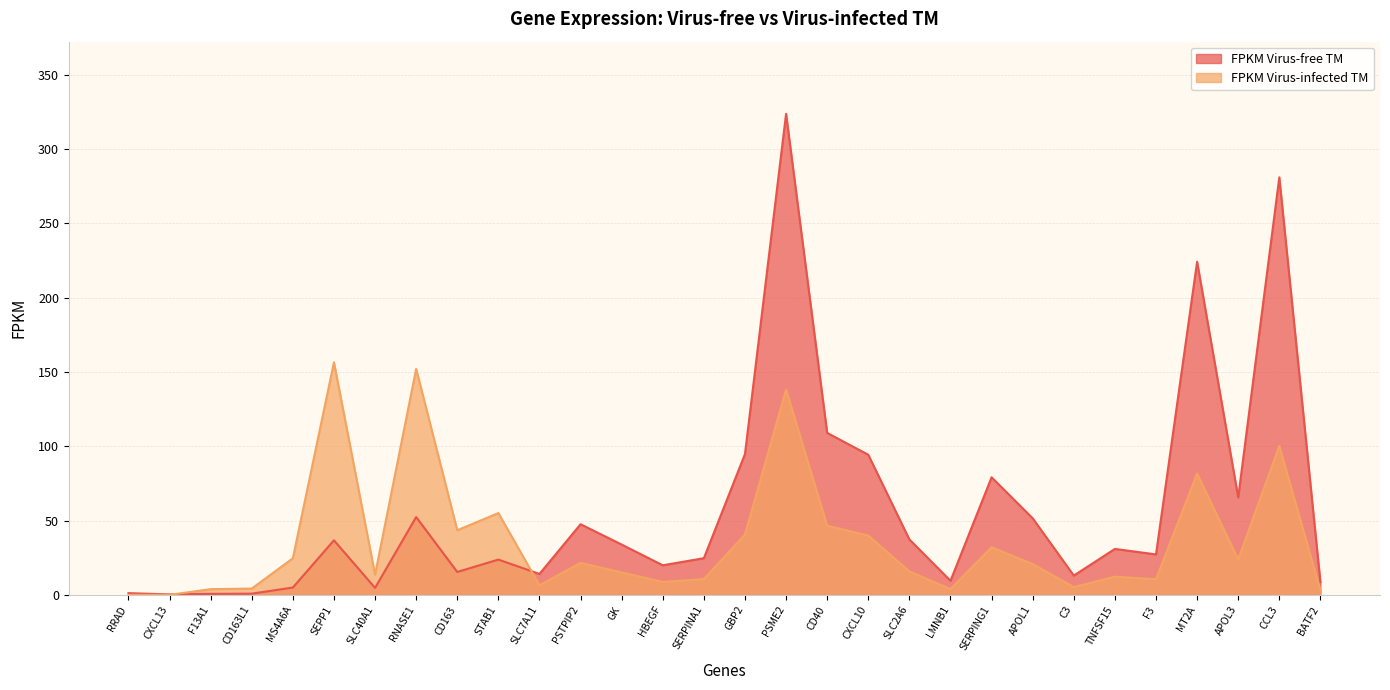

Reading right to left, what are all the values shown in this chart?

FPKM Virus-free TM: 8.5	281.0	65.6	224.2	27.2	30.9	13.0	51.5	79.1	9.4	37.3	94.3	109.0	323.7	94.7	24.7	19.9	33.8	47.5	14.1	23.7	15.4	52.3	4.7	36.7	4.9	0.8	0.7	0.3	1.1
FPKM Virus-infected TM: 3.0	100.2	23.8	81.5	10.5	12.2	5.2	20.7	32.0	3.9	15.7	39.9	46.5	138.1	40.6	10.6	8.7	15.1	21.5	6.4	55.0	43.5	152.0	13.6	156.5	24.6	4.2	3.8	0.0	0.0